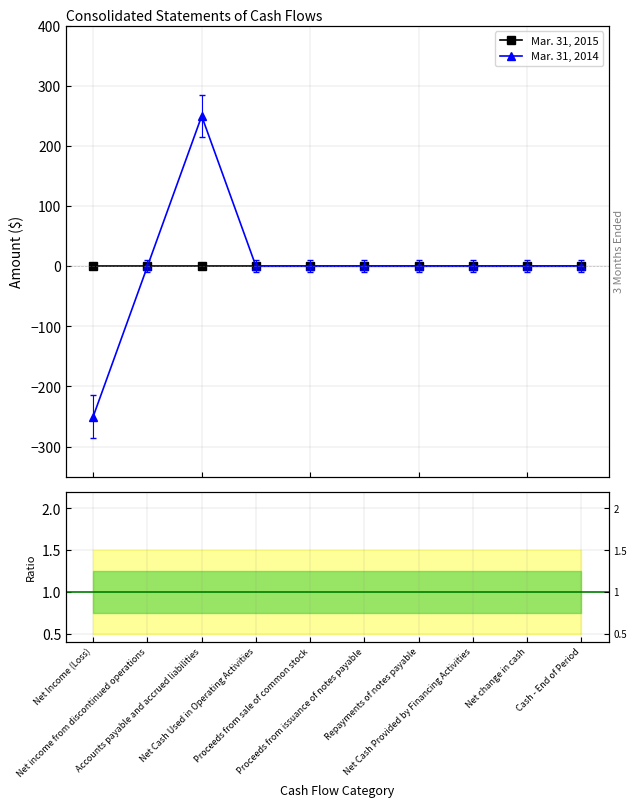

True or false: Mar. 31, 2015 and Mar. 31, 2014 intersect in this chart.

False